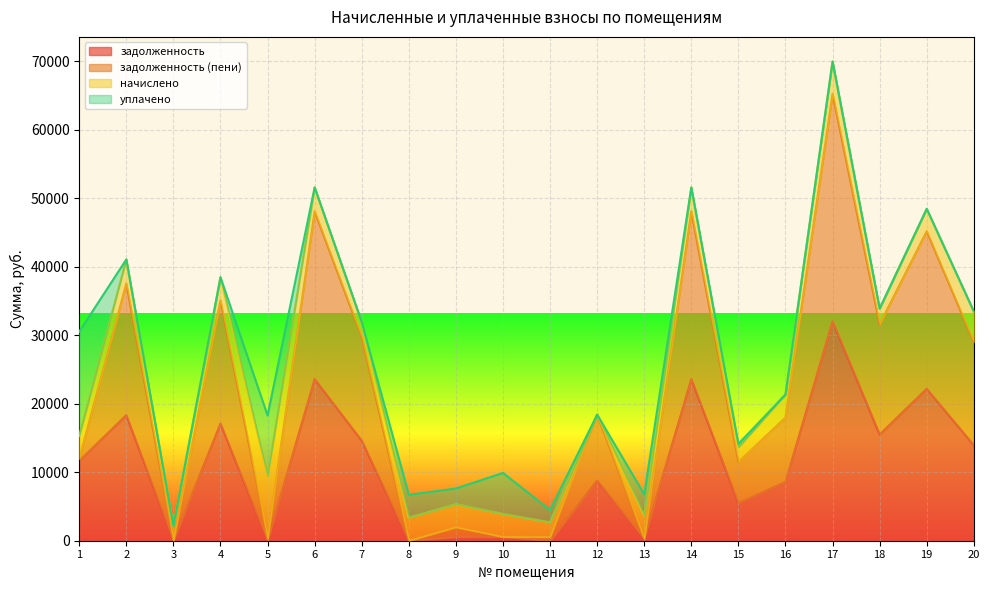

Which series changed the most between 15 and 18?

задолженность (пени)